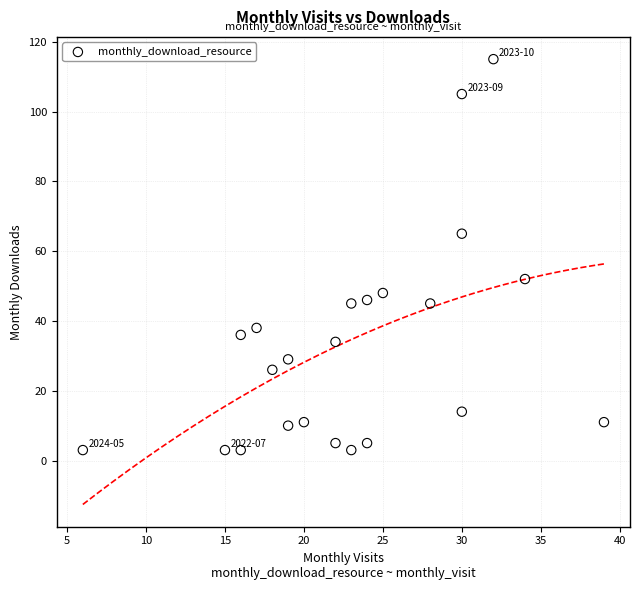

What is the range of X values (max minus min)?

33